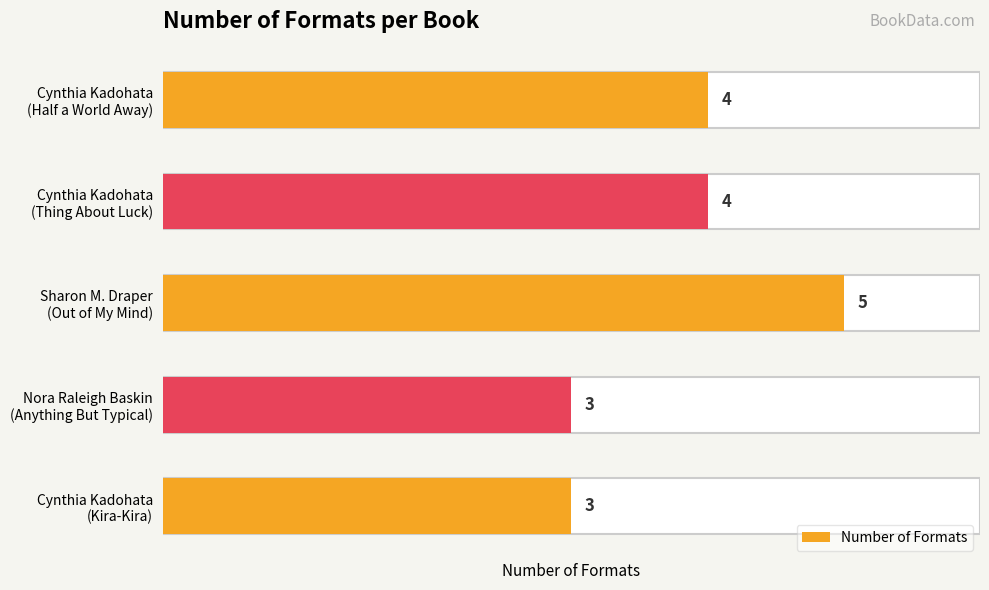

The value at Sharon M. Draper (Out of My Mind) is 7. True or false?

False